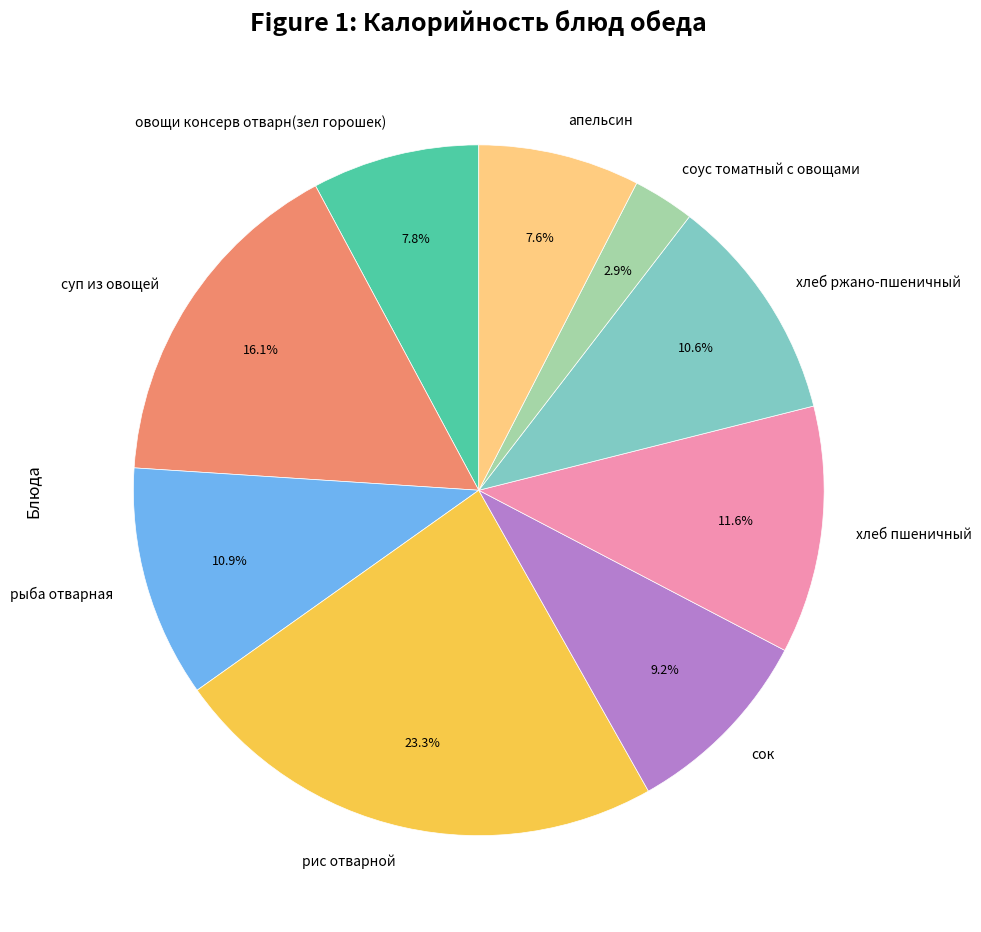

Combined, what portion of the pie is суп из овощей and рыба отварная?

27.0%